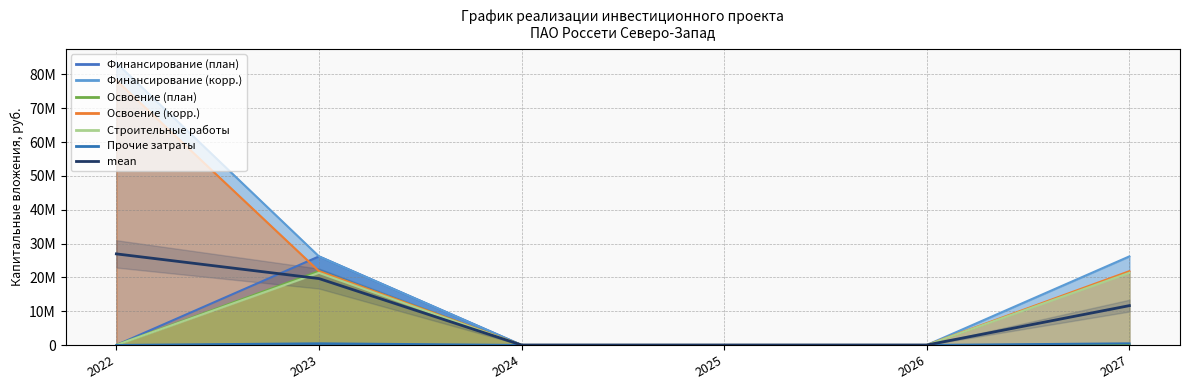

Reading right to left, what are all the values shown in this chart?

2027=11646956.8	2026=0.0	2025=0.0	2024=0.0	2023=19654239.7	2022=26948258.3